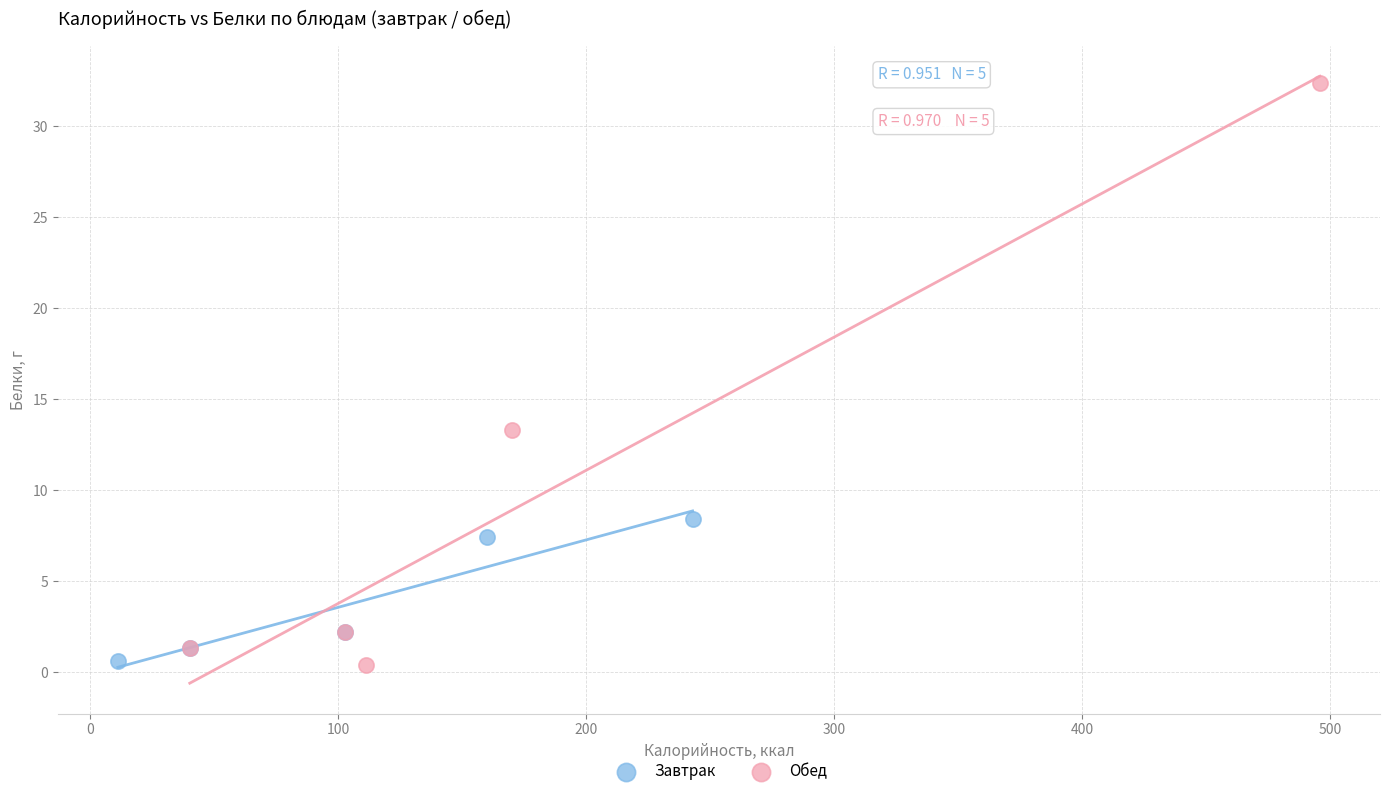

What are all the series names shown in the legend?

Завтрак, Обед